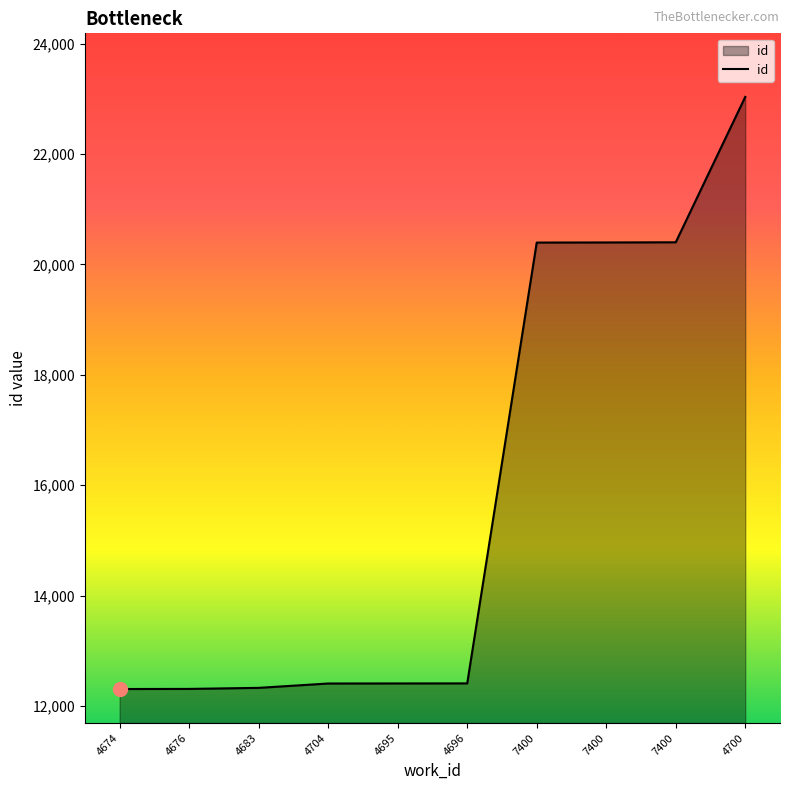

What is the greatest value displayed?

23037